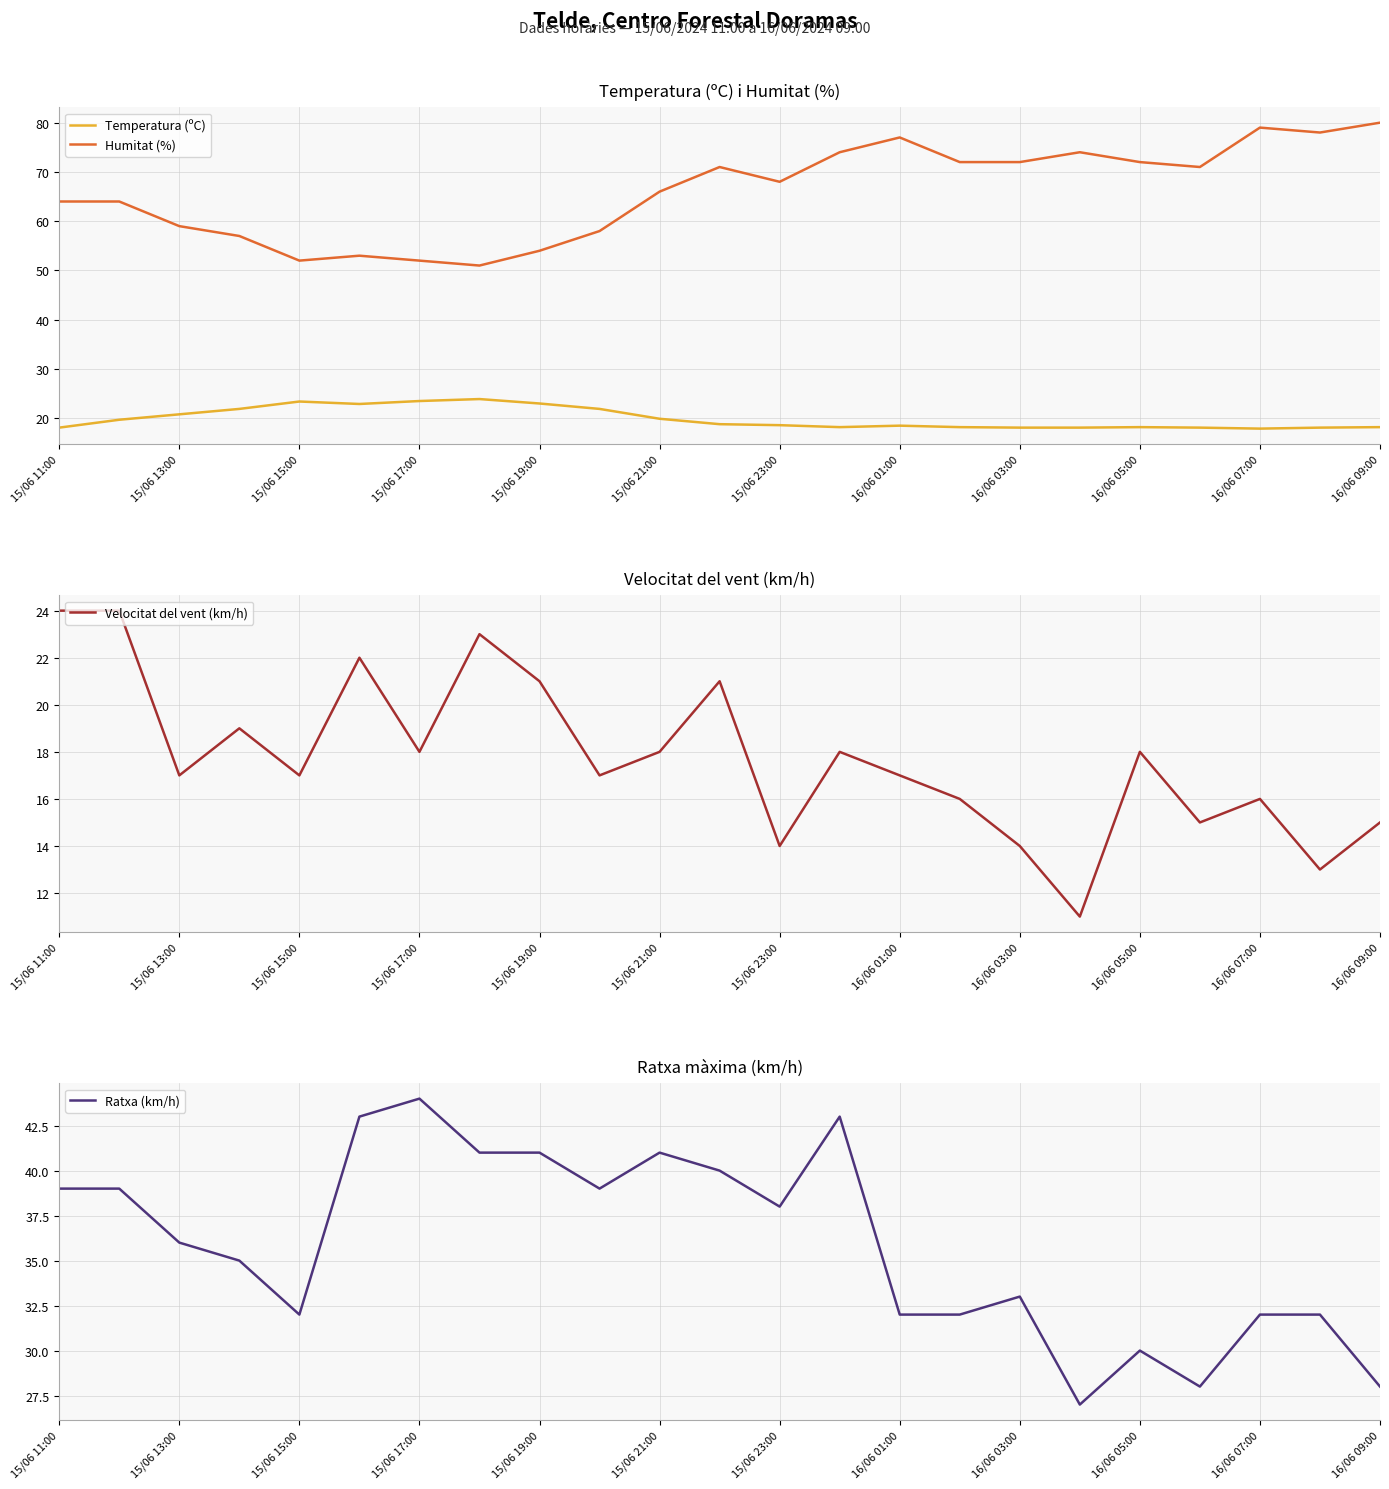

The Temperatura (ºC) series shows 7.7 at 16/06 09:00. True or false?

False